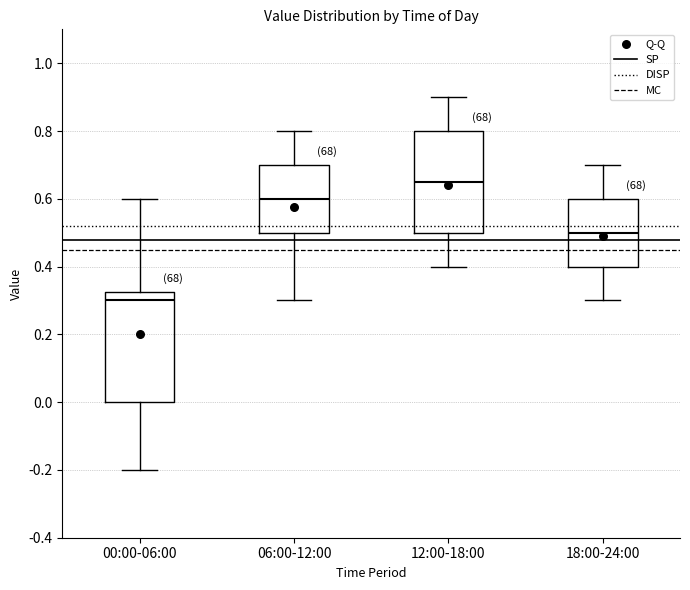

Which box's median line is the highest?

12:00-18:00